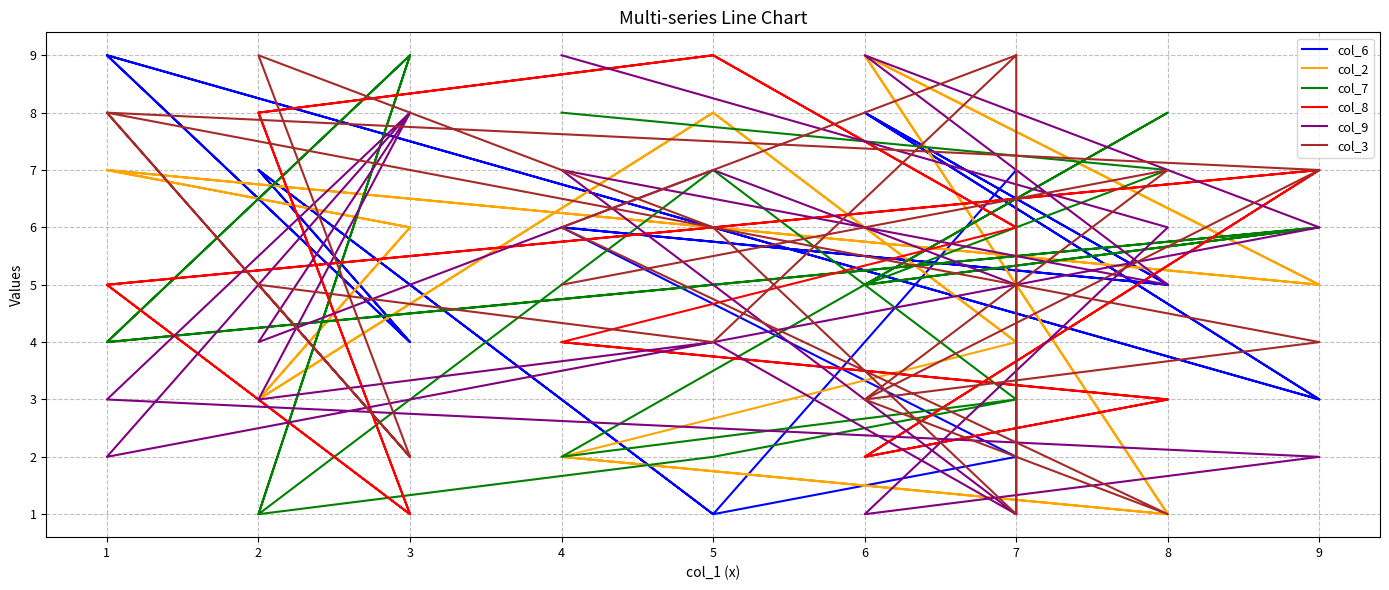

What is the maximum value for col_9?

9